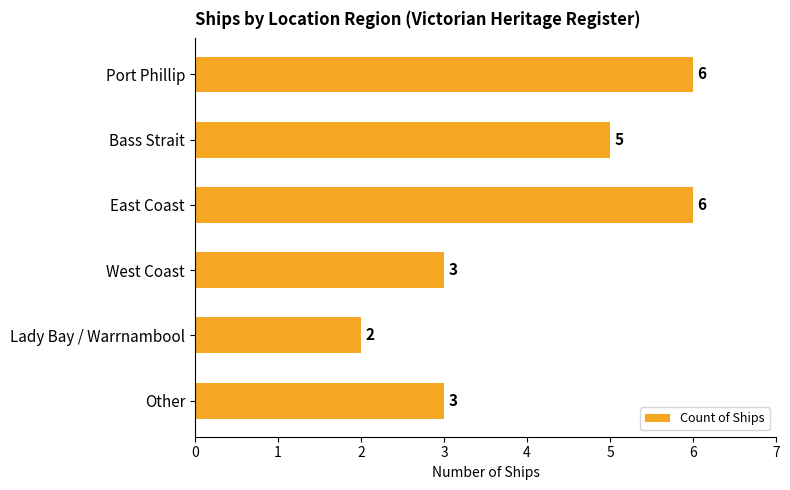

Reading bottom to top, extract all data points from this chart.

3	2	3	6	5	6